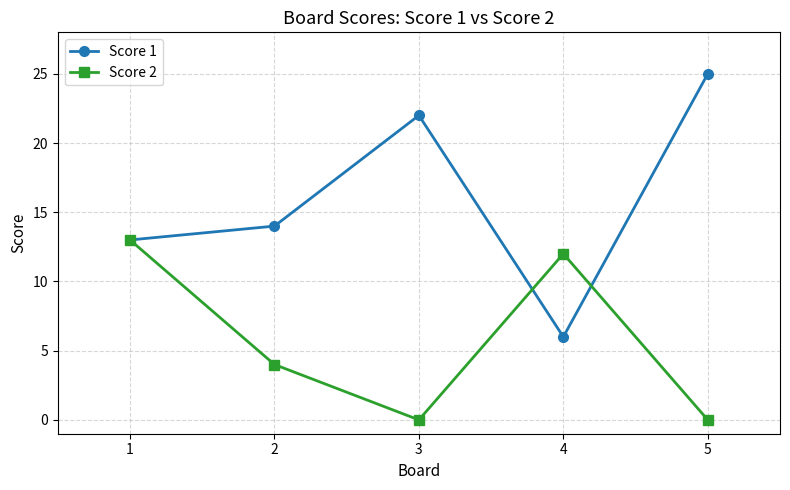

In Score 1, how many points are lower than both neighbors (excluding endpoints)?

1